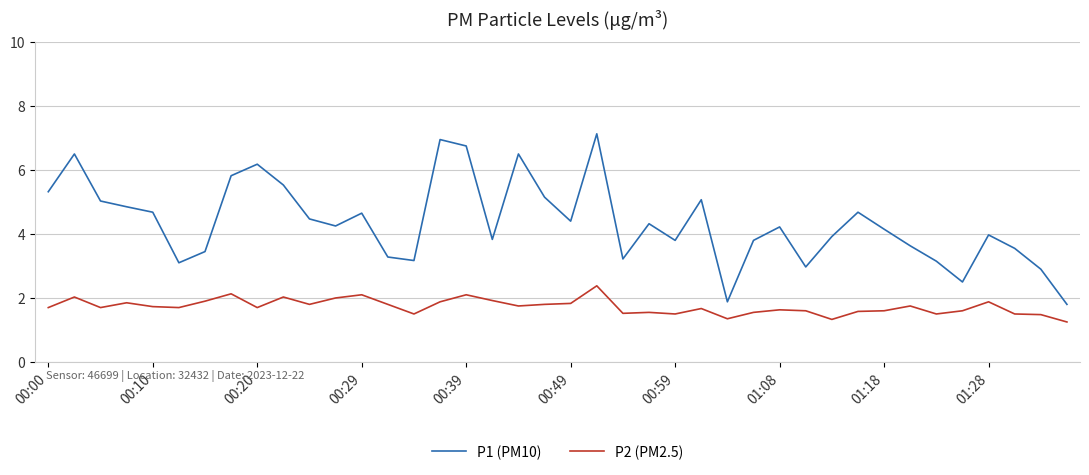

True or false: P2 (PM2.5) and P1 (PM10) intersect in this chart.

False